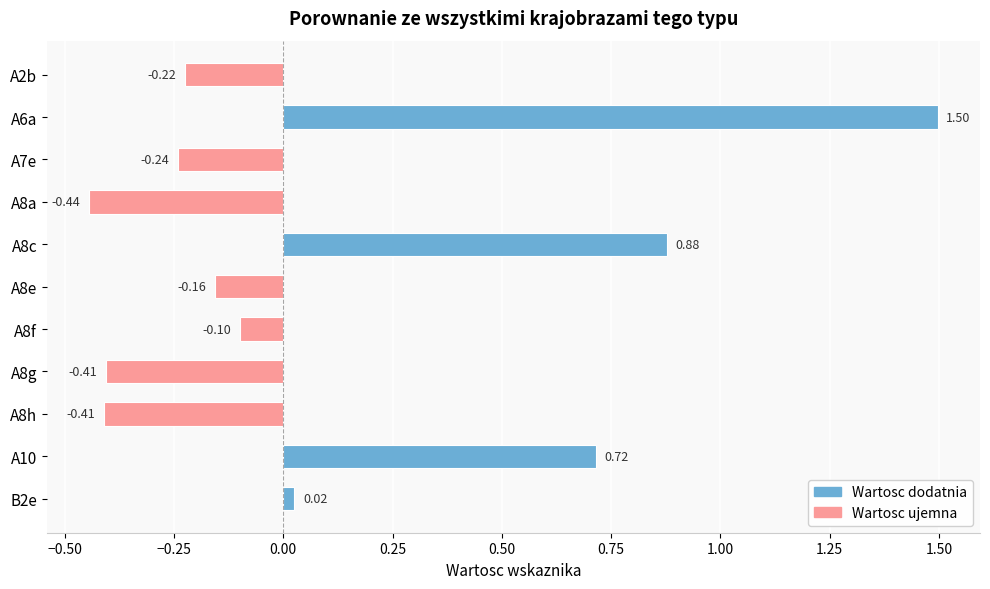

Which has a higher value, A8h or A8f?

A8f